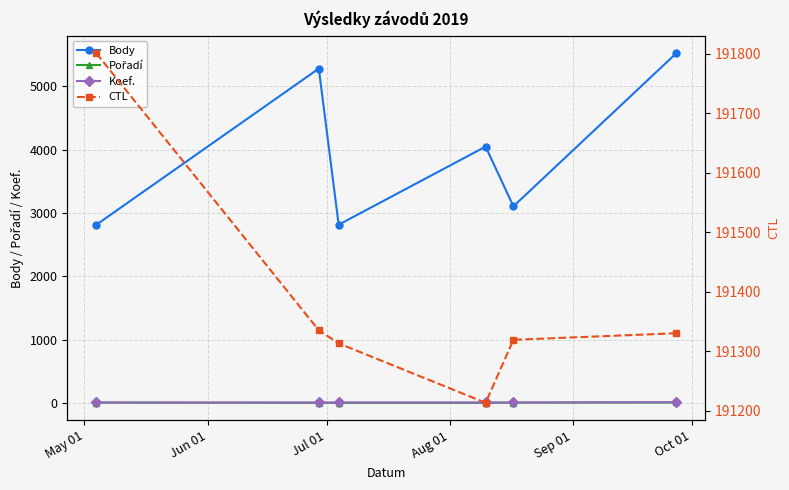

Rank the series by their maximum value, from highest to lowest.

CTL, Body, Koef., Pořadí